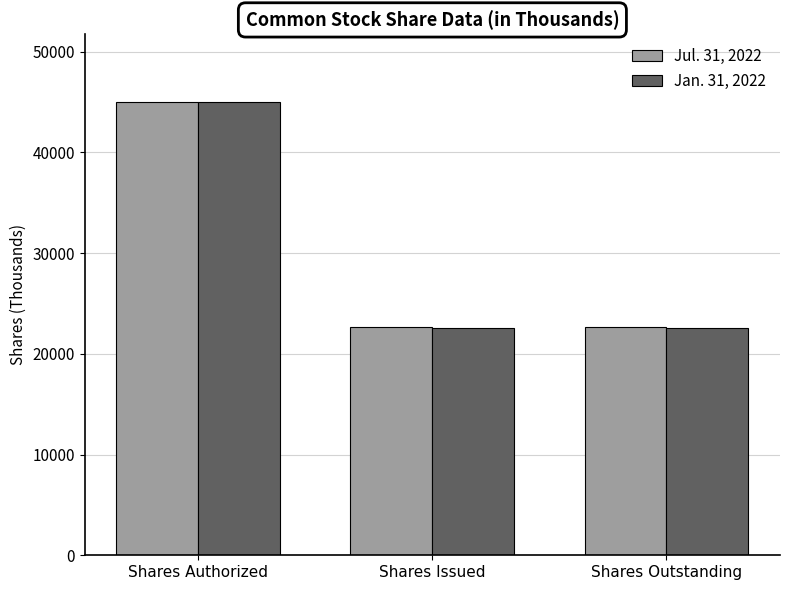

Reading right to left, what are all the values shown in this chart?

Jul. 31, 2022: Shares Outstanding=22695	Shares Issued=22695	Shares Authorized=45000
Jan. 31, 2022: Shares Outstanding=22588	Shares Issued=22588	Shares Authorized=45000